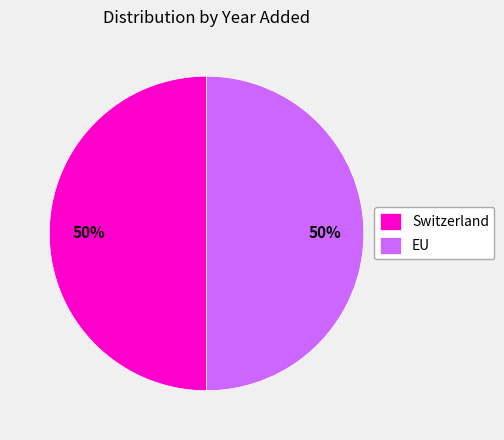

To the nearest percent, what is the combined percentage of Switzerland and EU?

100%